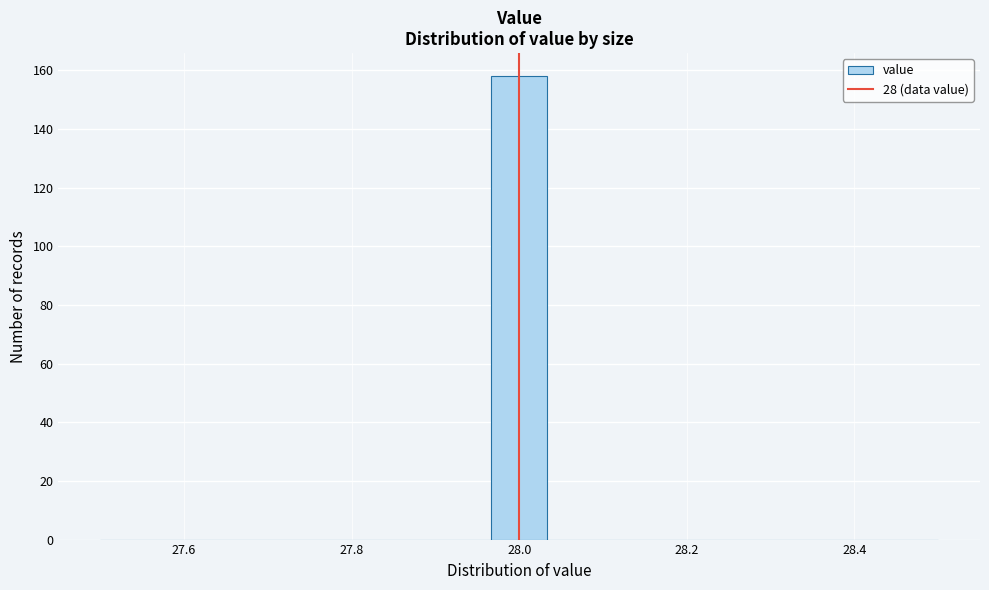

Around what value on the x-axis is the tallest bar? Give the approximate position of its centre, as read against the axis.

28.00